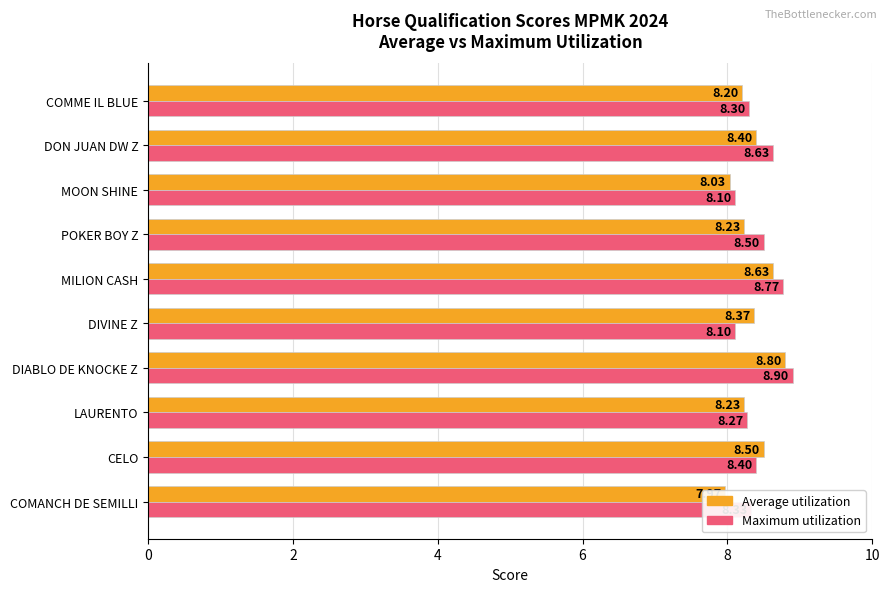

Which series has the largest total across all categories?

Maximum utilization